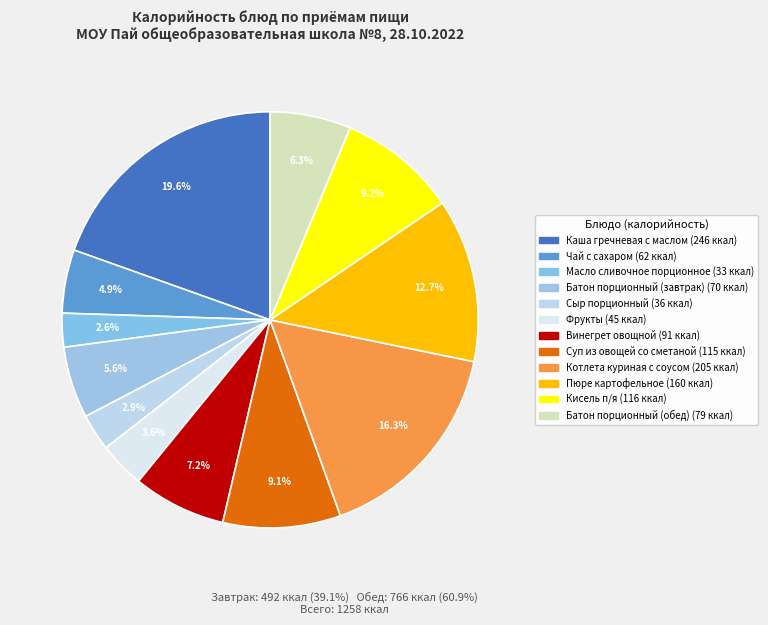

How many segments does this pie chart have?

12